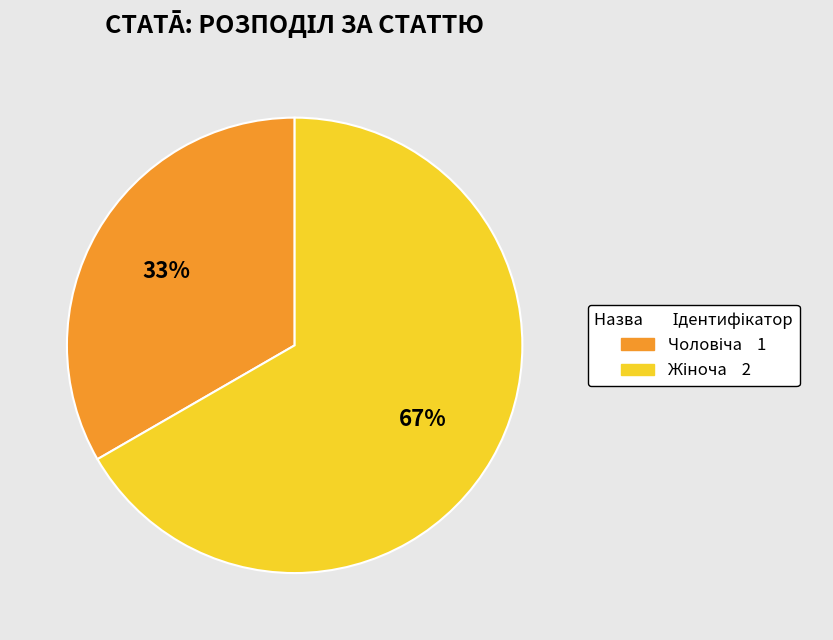

To the nearest percent, what is the average slice percentage?

50%